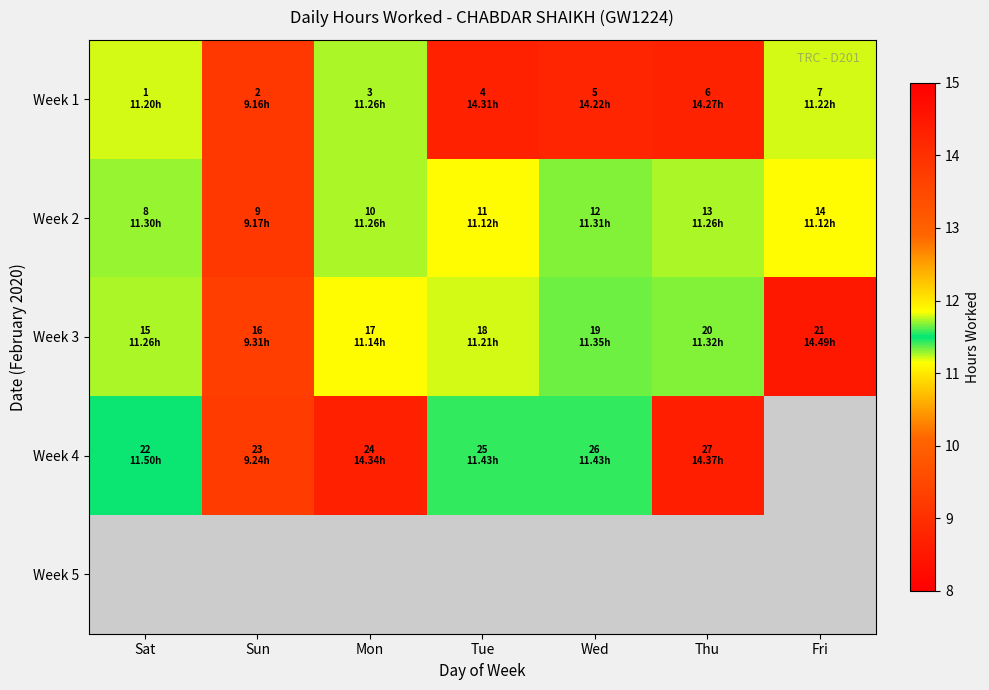

The value of Week 1 at Sat is 11.2. True or false?

True